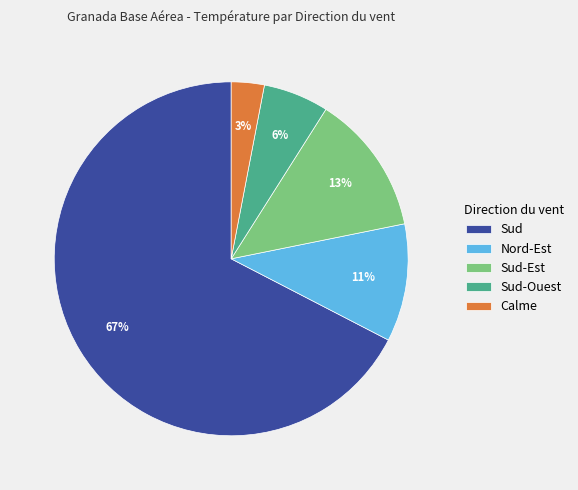

How many slices are in this pie chart?

5